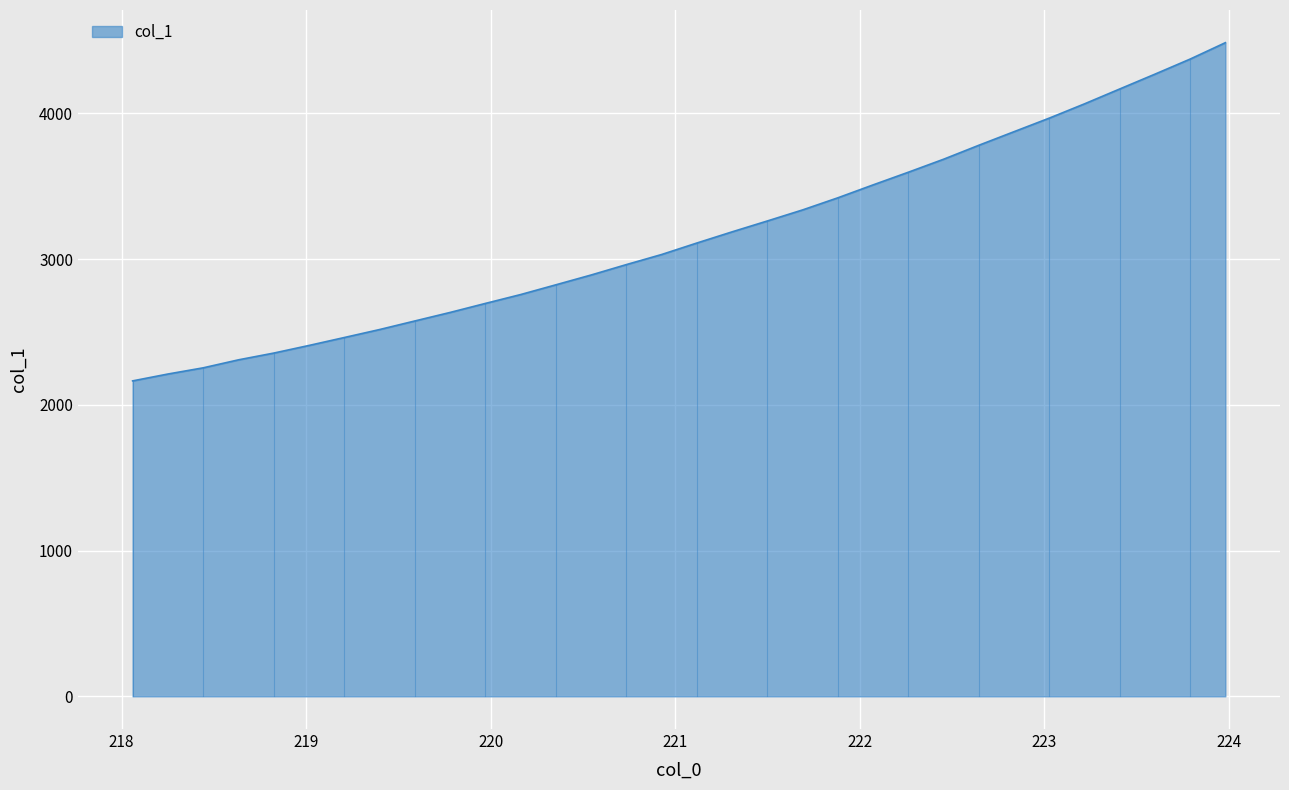

How many distinct data groups are displayed?

1